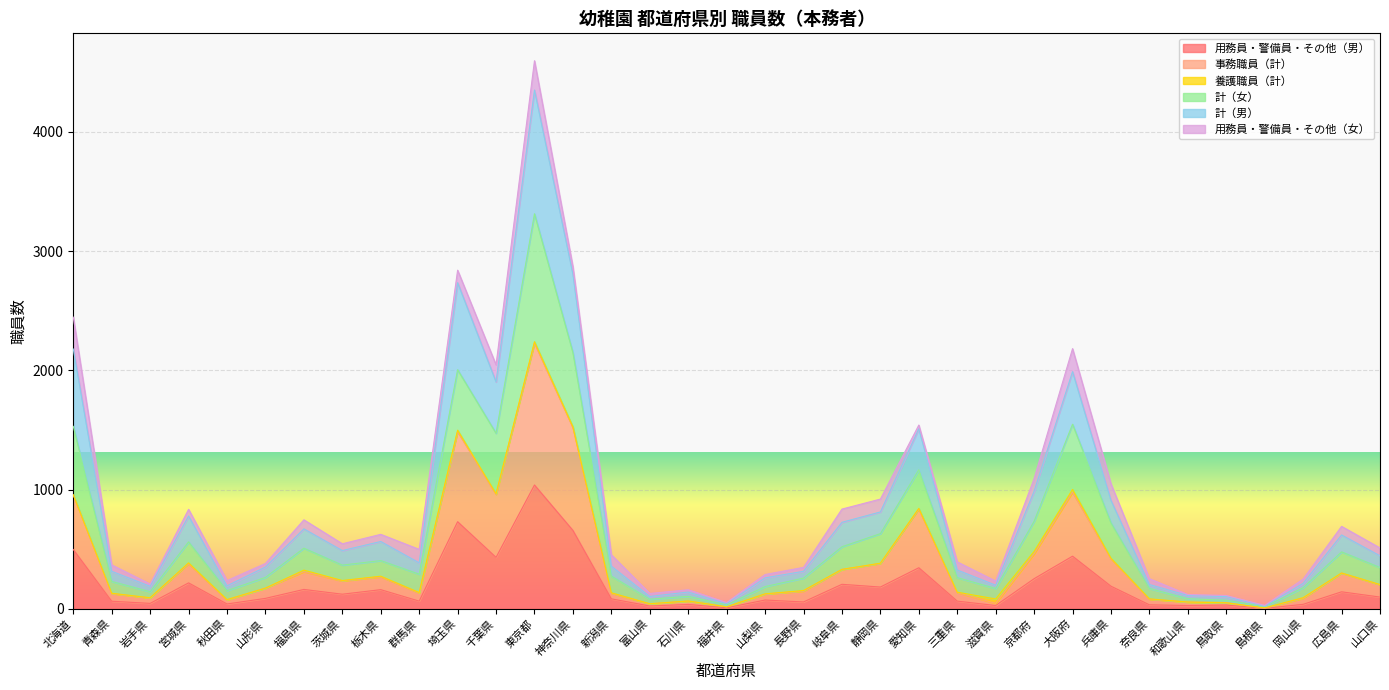

True or false: 計（男） has more than 1 interior local peaks.

True